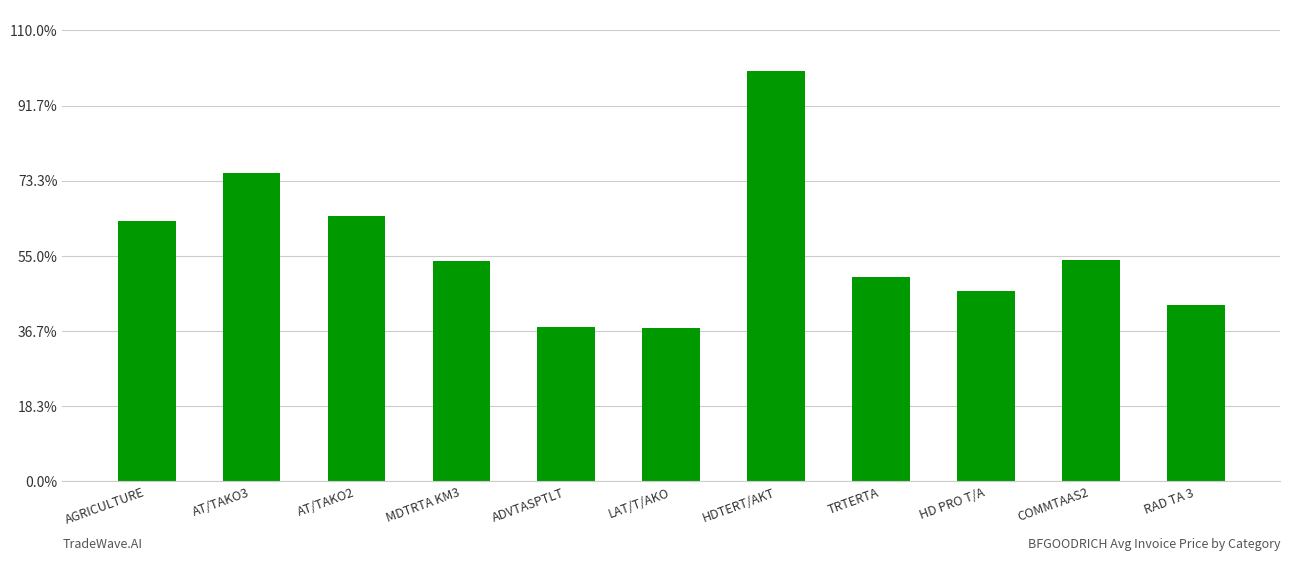

Does the chart contain any negative values?

No